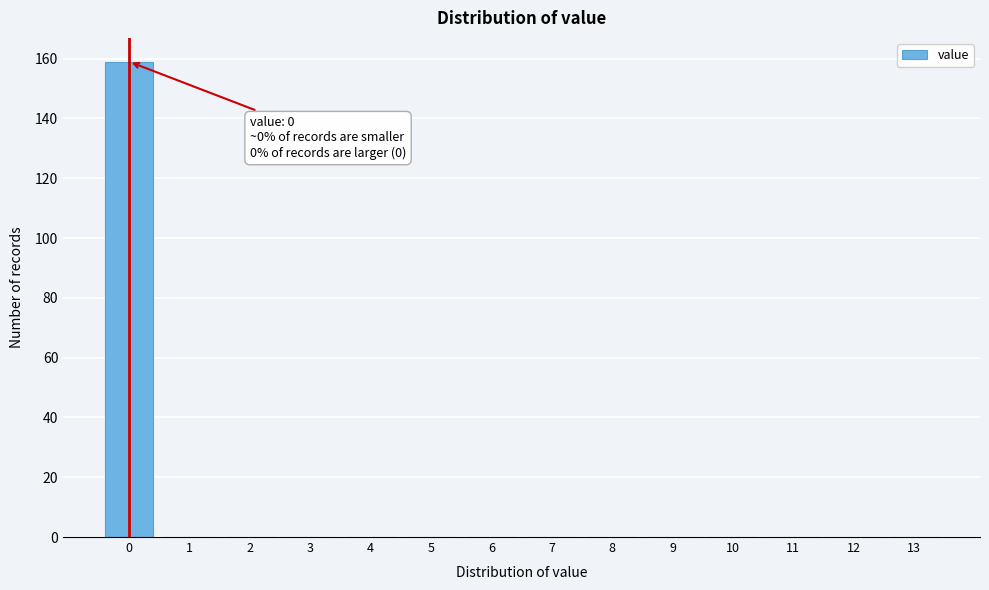

Reading left to right, what are all the values shown in this chart?

0=159	1=0	2=0	3=0	4=0	5=0	6=0	7=0	8=0	9=0	10=0	11=0	12=0	13=0